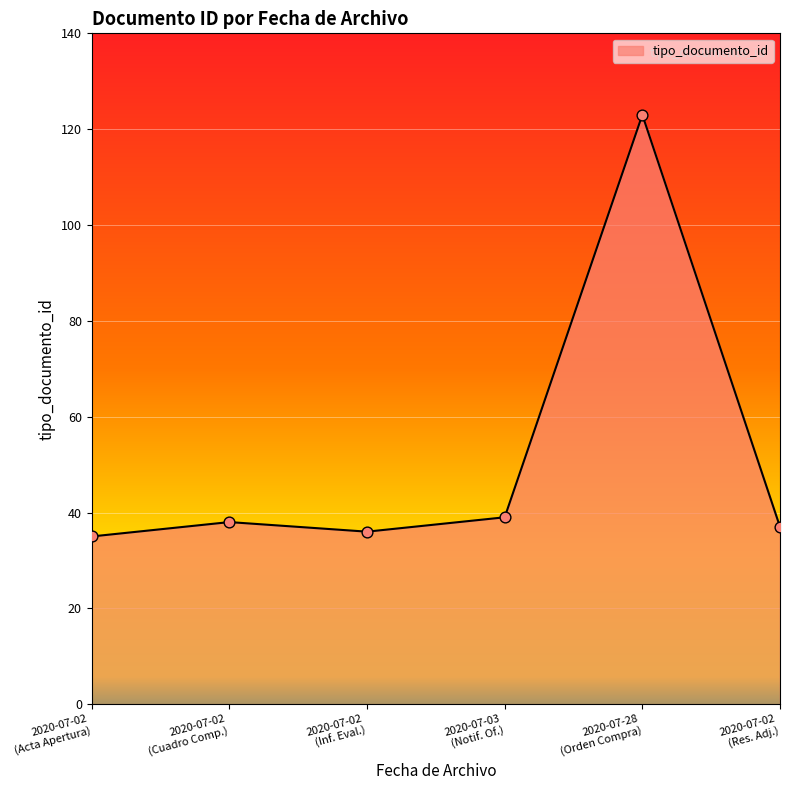

True or false: there are more than 0 points higher than both neighbors.

True